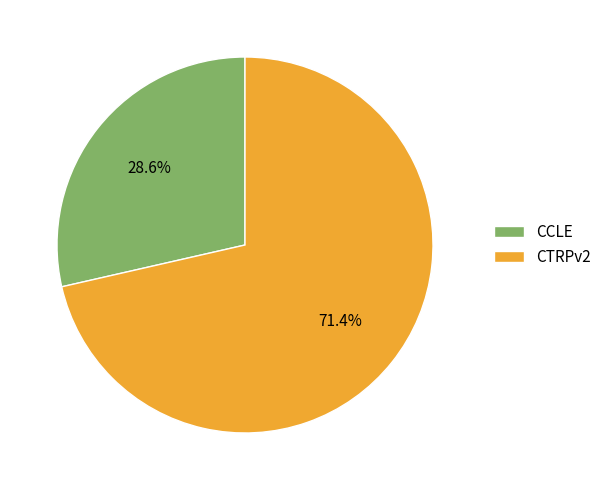

Is there a majority slice in this chart?

Yes